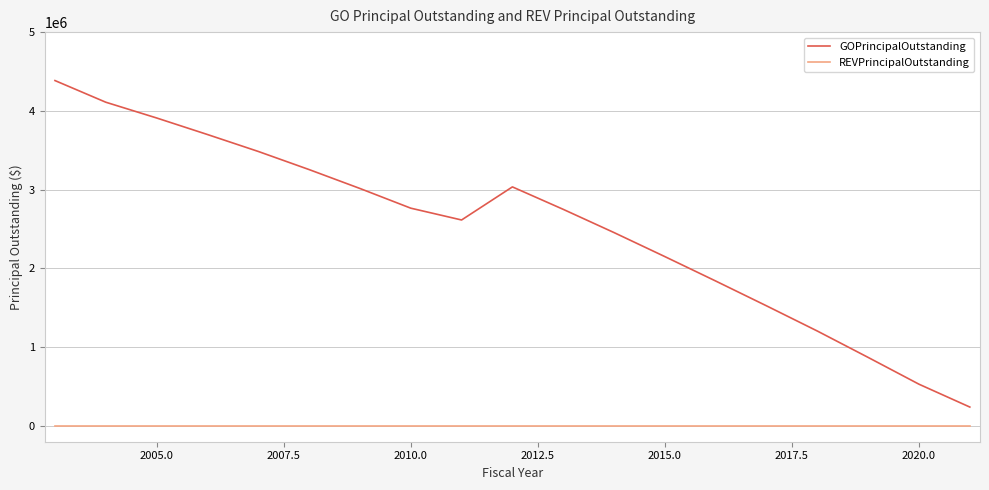

Rank the series by their maximum value, from lowest to highest.

REVPrincipalOutstanding, GOPrincipalOutstanding